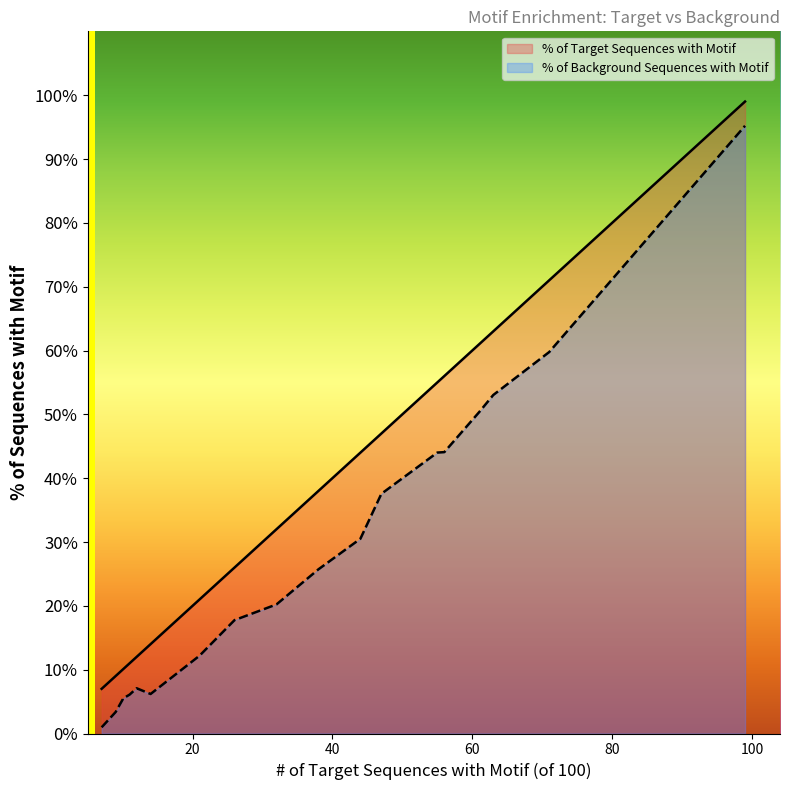

At which label is % of Background Sequences with Motif closest to 0?

7